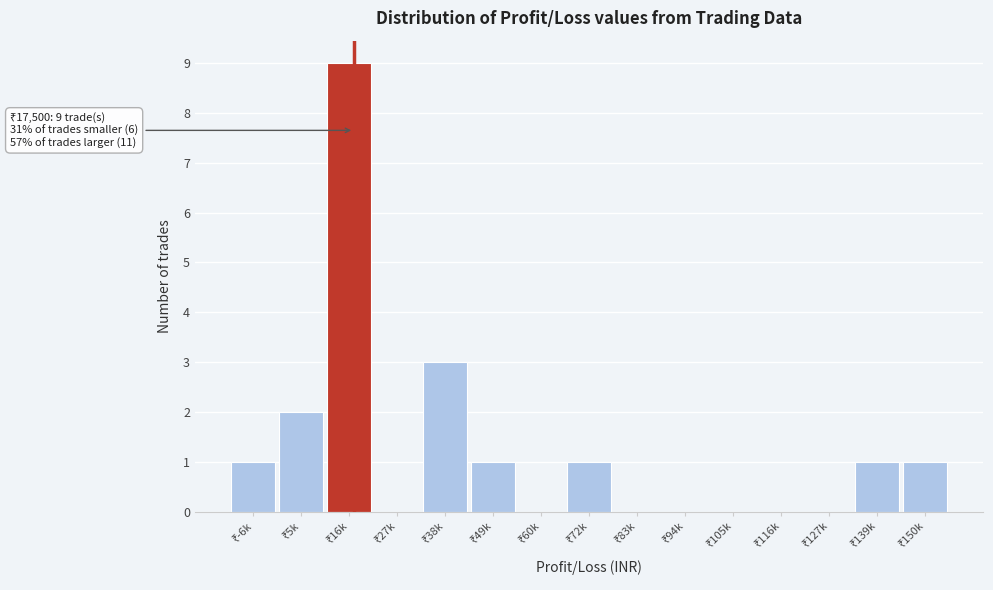

What is the greatest value displayed?

9